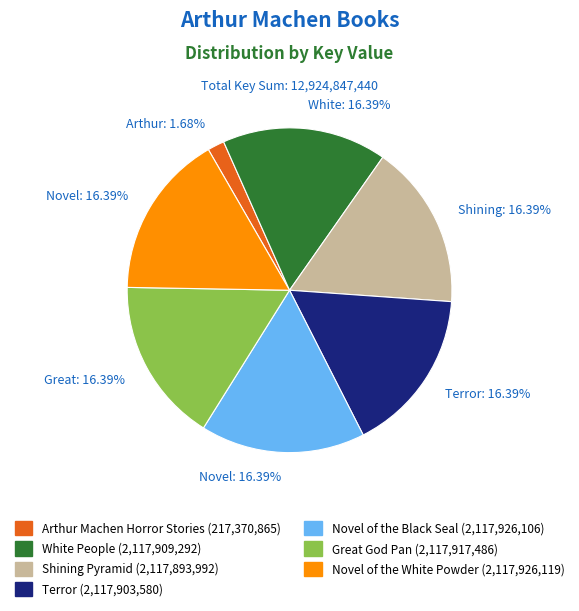

Is there a majority slice in this chart?

No